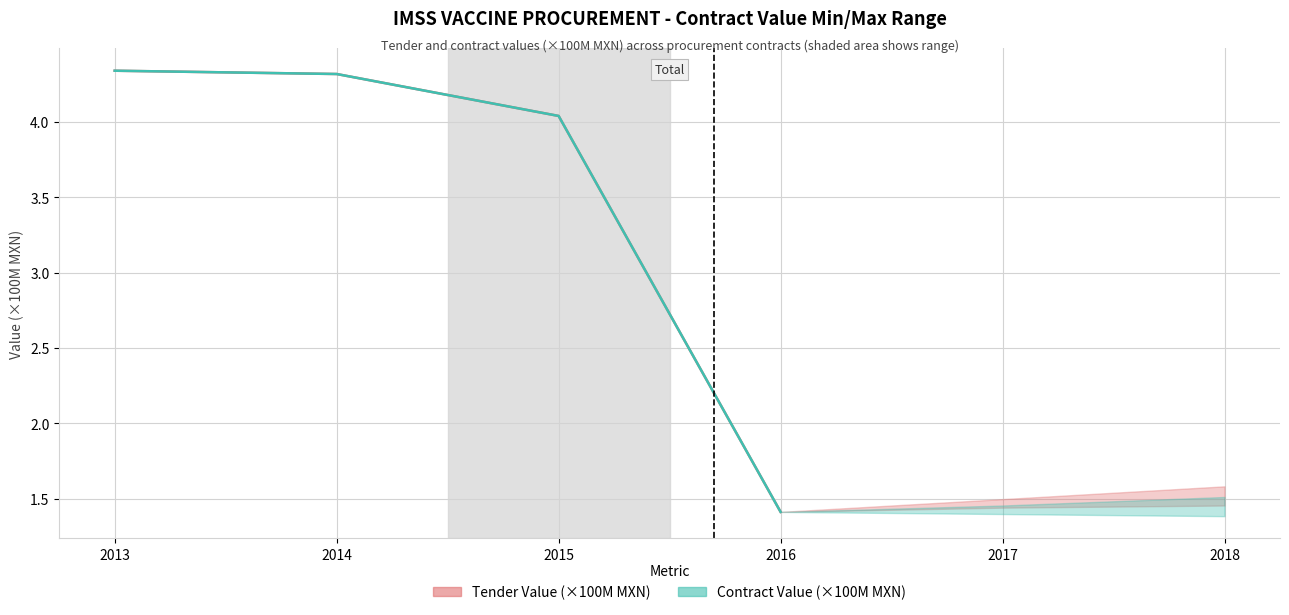

Does the chart have visible grid lines?

Yes